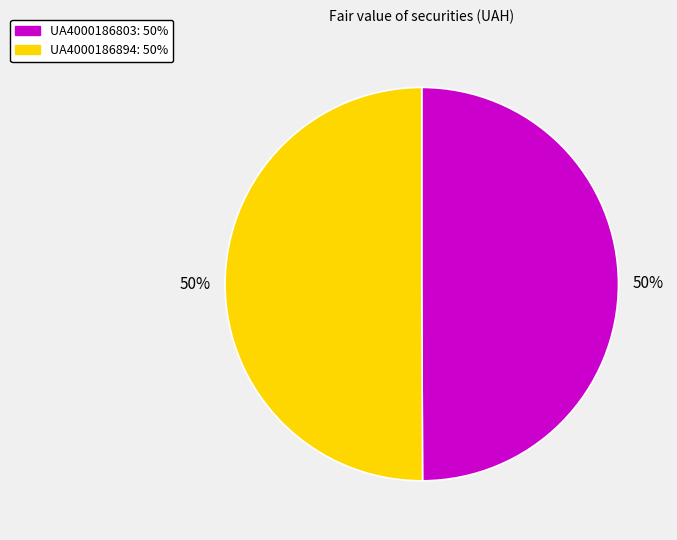

Do UA4000186894 and UA4000186803 together represent more than half of the pie?

Yes